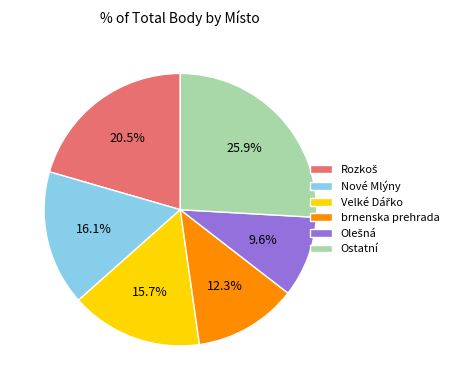

What portion of the pie excludes Ostatní?

74.1%